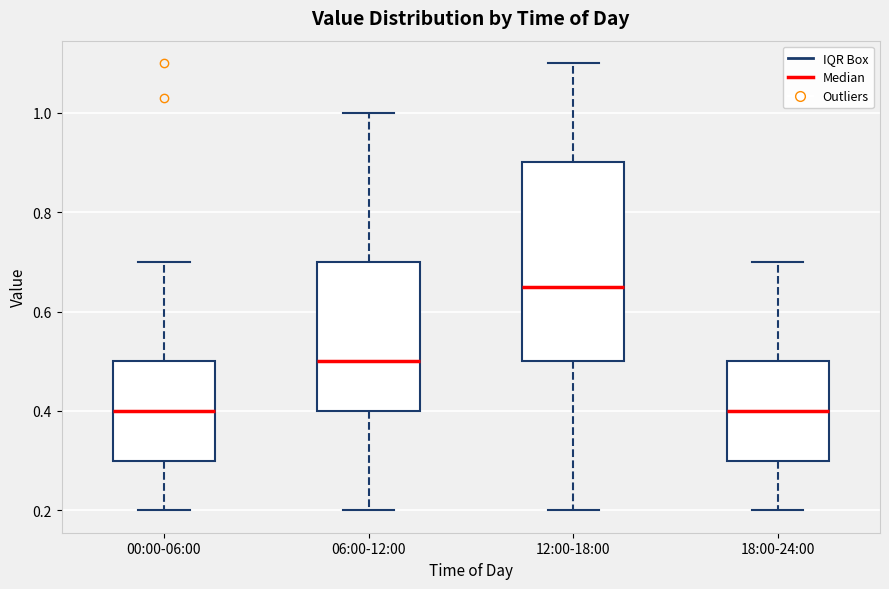

Reading left to right, transcribe this box plot: for each box, give where its median line is, the range the box spans, and where its two whiskers end, as read against the y-axis. The values are not printed on the chart, so give them approximately, as read against the axis.

00:00-06:00: median 0.40, box 0.30 to 0.50, whiskers 0.20 to 0.70
06:00-12:00: median 0.50, box 0.40 to 0.70, whiskers 0.20 to 1.00
12:00-18:00: median 0.66, box 0.50 to 0.90, whiskers 0.20 to 1.10
18:00-24:00: median 0.40, box 0.30 to 0.50, whiskers 0.20 to 0.70